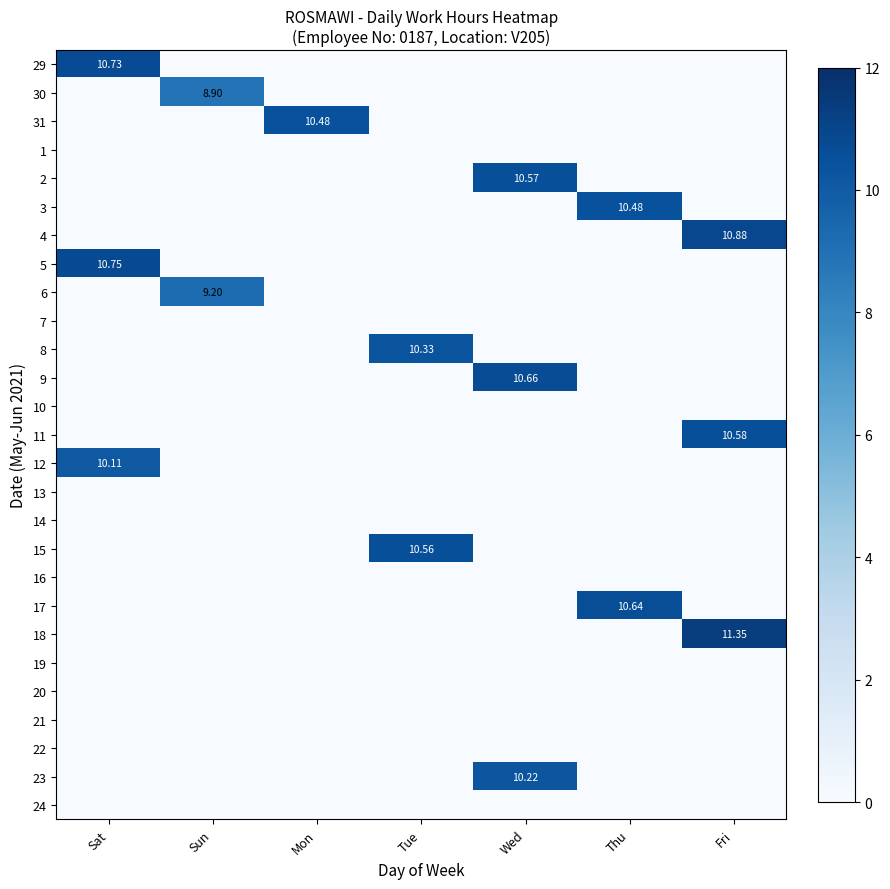

Is the value of 1 at Sun greater than the value of 11 at Sun?

No